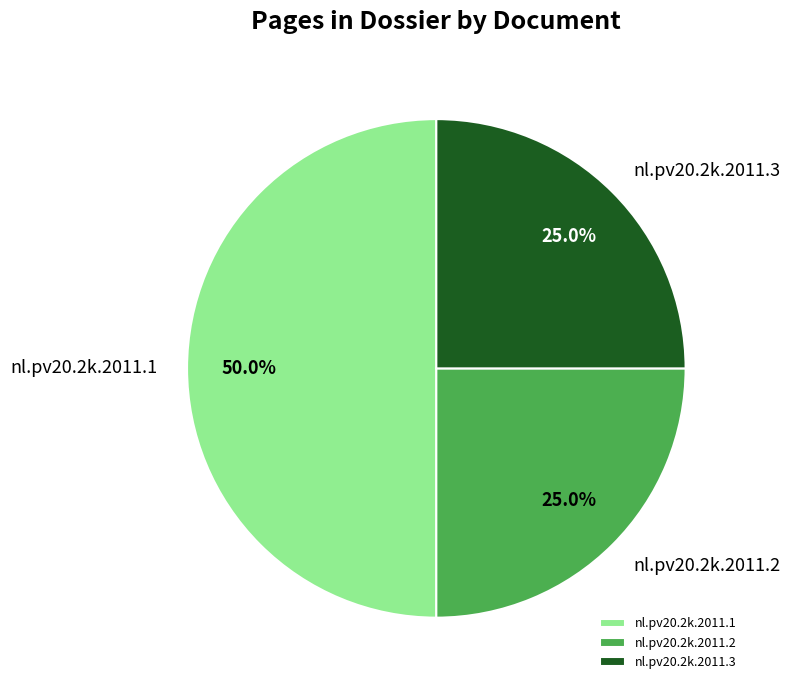

Does nl.pv20.2k.2011.3 represent more than half of the total?

No